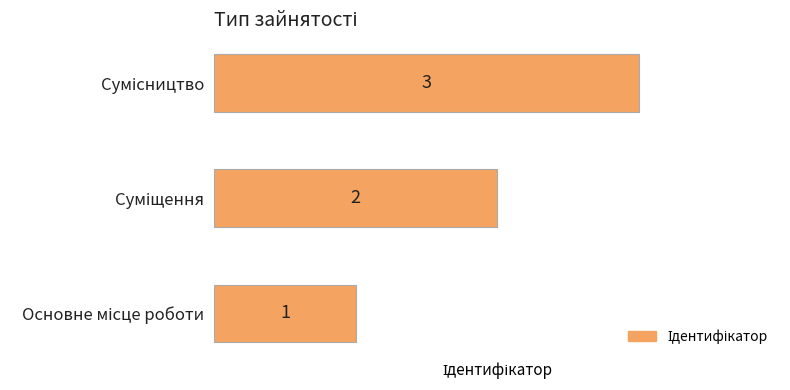

What is the maximum value shown in the chart?

3